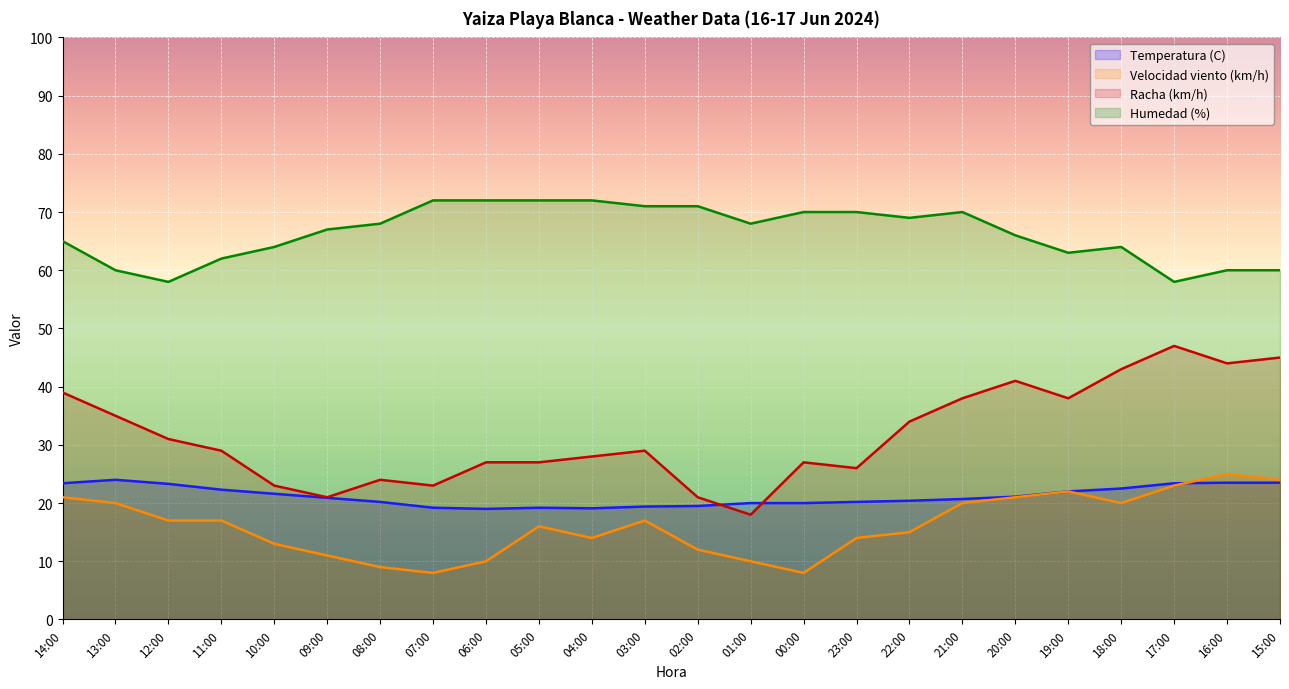

What is the label of the 21st point from the left?

18:00